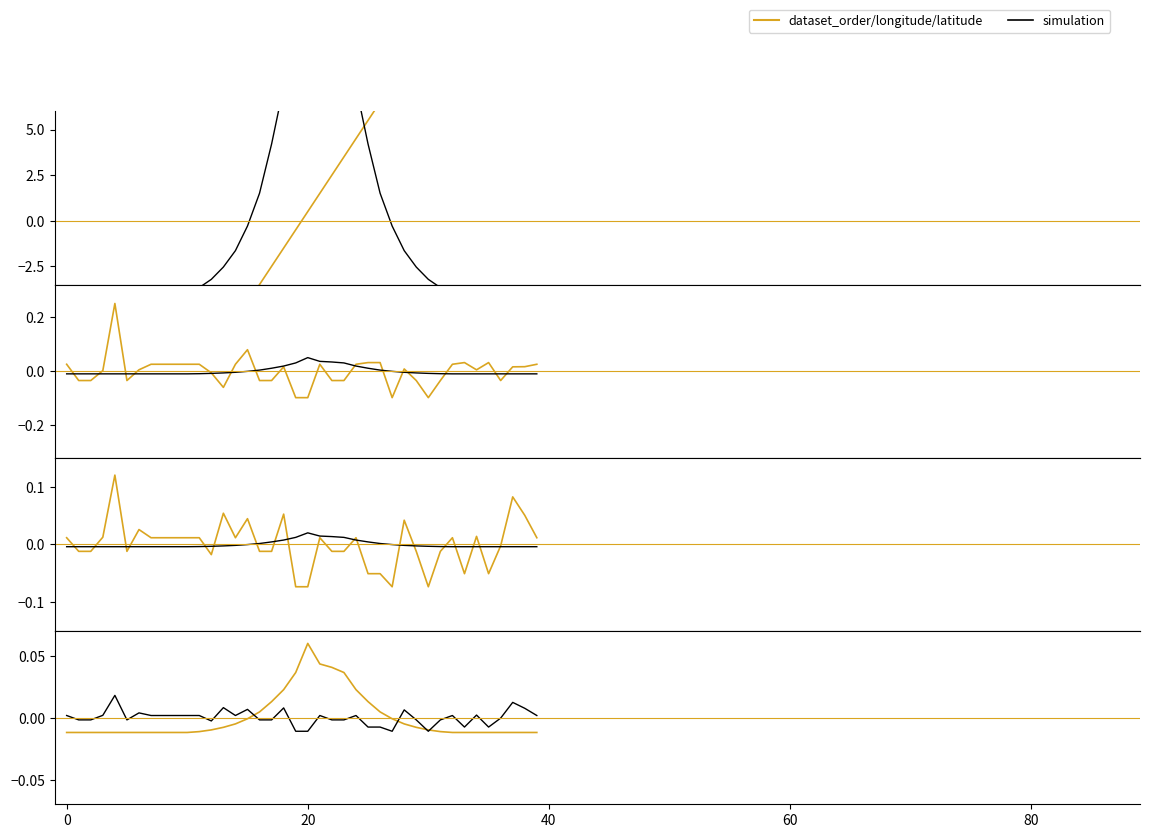

How many values in the simulation series exceed 0?

11